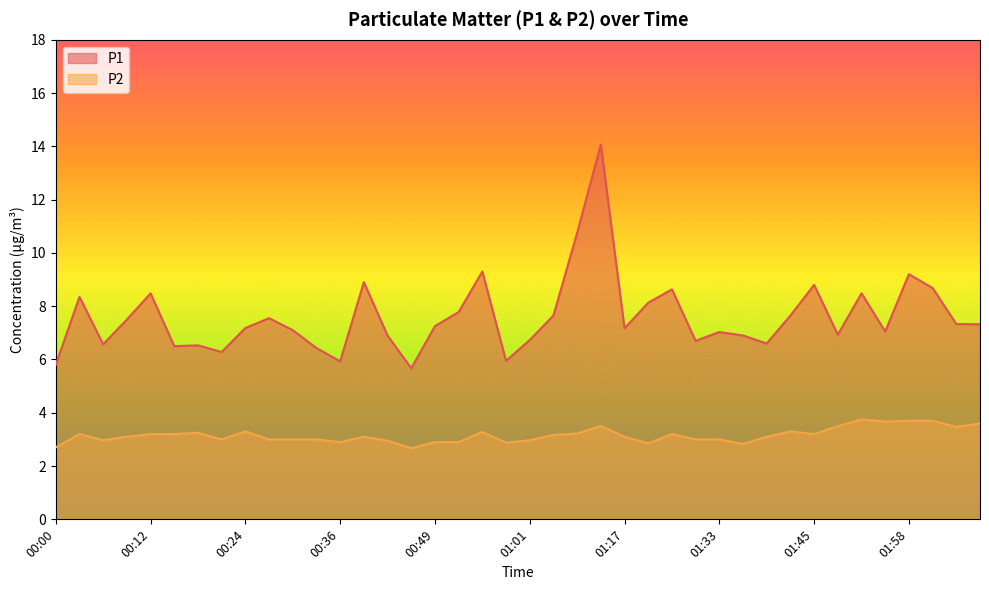

What position from the right is 01:27?

14